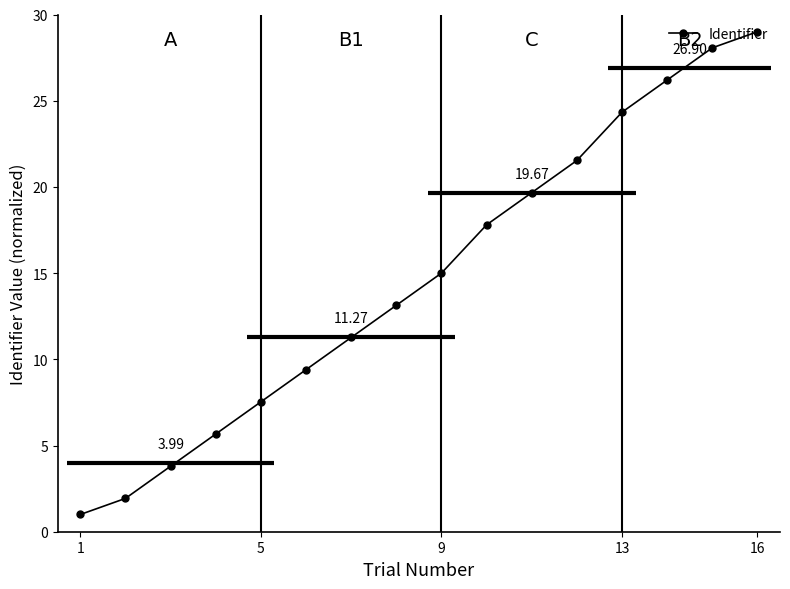

True or false: Identifier has more than 1 interior local peaks.

False